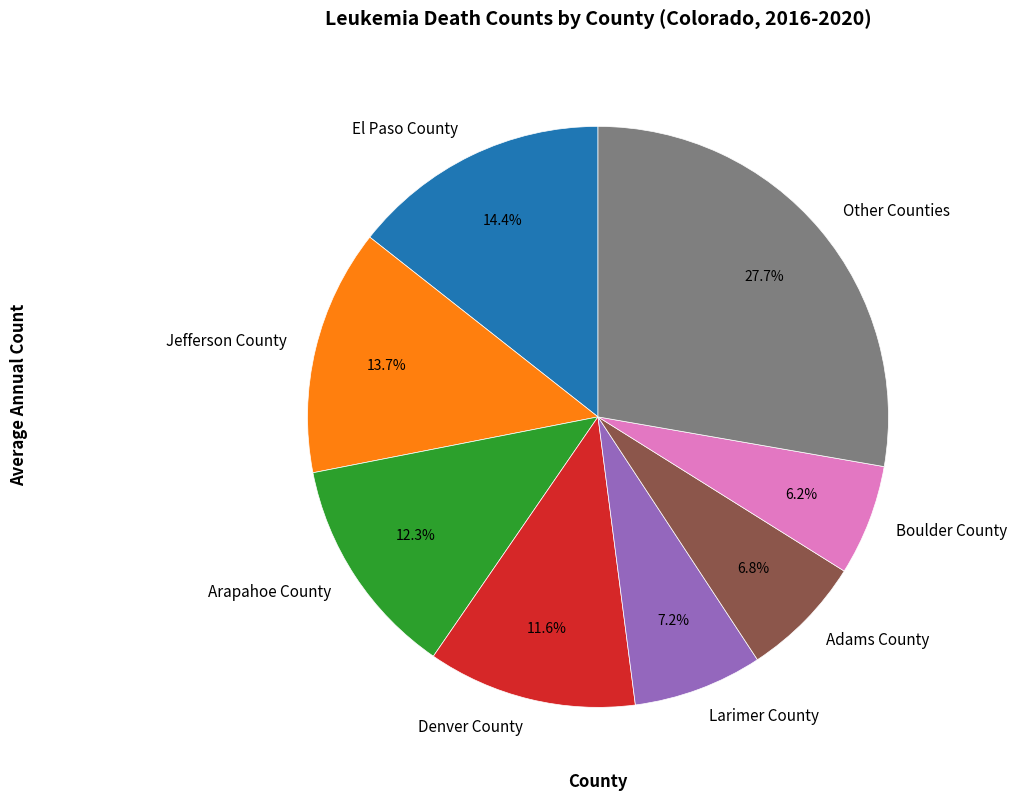

Which category has the biggest portion of the pie?

Other Counties